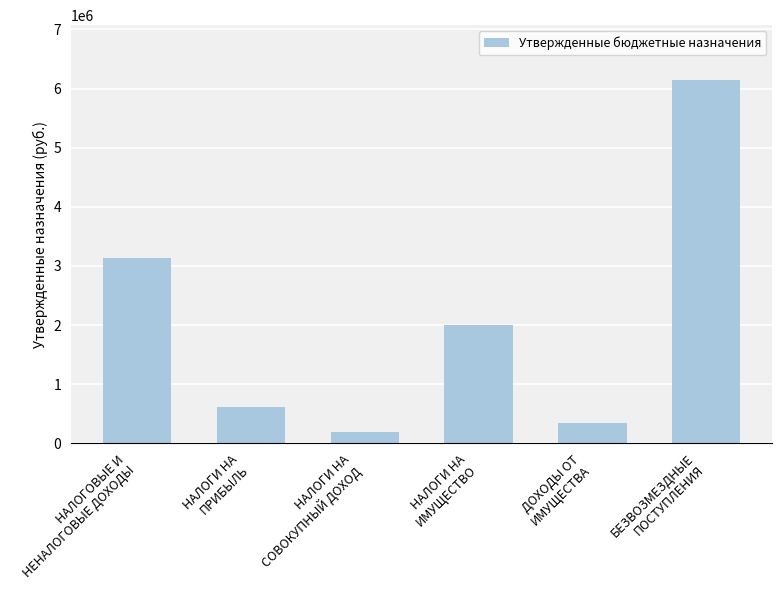

What is the ratio of the value at НАЛОГОВЫЕ И
НЕНАЛОГОВЫЕ ДОХОДЫ to the value at НАЛОГИ НА
СОВОКУПНЫЙ ДОХОД?

16.7